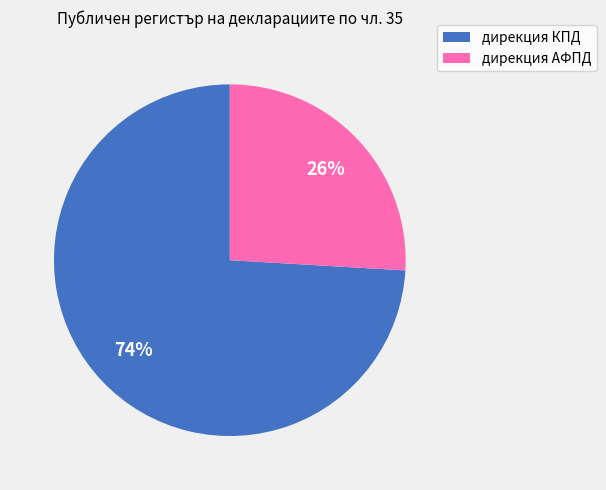

To the nearest percent, what percentage of the pie is дирекция АФПД?

26%